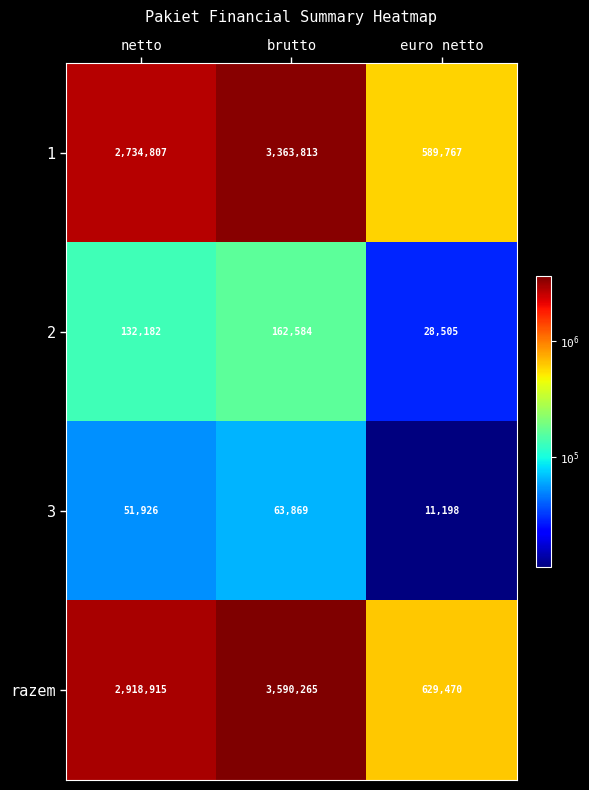

At which category is the sum across all series the highest?

brutto